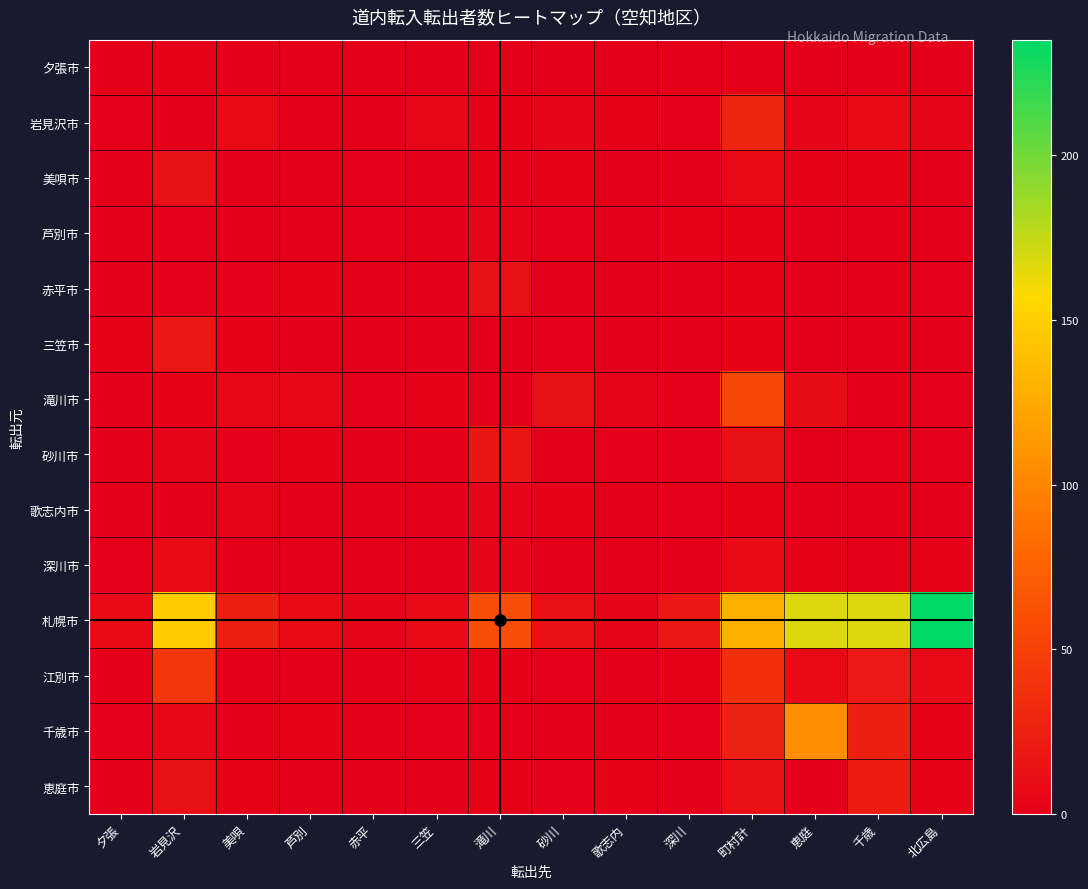

Reading left to right, extract all data points from this chart.

夕張市: 夕張=0	岩見沢=2	美唄=0	芦別=0	赤平=0	三笠=0	滝川=0	砂川=0	歌志内=0	深川=0	町村計=0	恵庭=0	千歳=0	北広島=0
岩見沢市: 夕張=1	岩見沢=0	美唄=9	芦別=0	赤平=0	三笠=7	滝川=3	砂川=5	歌志内=2	深川=1	町村計=30	恵庭=4	千歳=9	北広島=5
美唄市: 夕張=0	岩見沢=14	美唄=0	芦別=0	赤平=1	三笠=0	滝川=2	砂川=3	歌志内=0	深川=0	町村計=8	恵庭=2	千歳=3	北広島=0
芦別市: 夕張=0	岩見沢=1	美唄=0	芦別=0	赤平=1	三笠=0	滝川=5	砂川=1	歌志内=0	深川=2	町村計=3	恵庭=0	千歳=0	北広島=0
赤平市: 夕張=0	岩見沢=1	美唄=1	芦別=3	赤平=0	三笠=0	滝川=13	砂川=0	歌志内=0	深川=0	町村計=3	恵庭=0	千歳=0	北広島=1
三笠市: 夕張=2	岩見沢=18	美唄=2	芦別=0	赤平=0	三笠=0	滝川=0	砂川=1	歌志内=0	深川=0	町村計=3	恵庭=0	千歳=0	北広島=0
滝川市: 夕張=0	岩見沢=3	美唄=6	芦別=7	赤平=1	三笠=3	滝川=0	砂川=13	歌志内=4	深川=1	町村計=55	恵庭=10	千歳=0	北広島=1
砂川市: 夕張=0	岩見沢=4	美唄=1	芦別=2	赤平=0	三笠=0	滝川=17	砂川=0	歌志内=1	深川=1	町村計=13	恵庭=0	千歳=1	北広島=1
歌志内市: 夕張=0	岩見沢=0	美唄=4	芦別=0	赤平=0	三笠=0	滝川=5	砂川=2	歌志内=0	深川=1	町村計=3	恵庭=0	千歳=0	北広島=0
深川市: 夕張=1	岩見沢=9	美唄=0	芦別=0	赤平=0	三笠=0	滝川=5	砂川=0	歌志内=0	深川=0	町村計=9	恵庭=2	千歳=0	北広島=2
札幌市: 夕張=8	岩見沢=148	美唄=24	芦別=9	赤平=5	三笠=8	滝川=60	砂川=12	歌志内=4	深川=18	町村計=129	恵庭=167	千歳=167	北広島=235
江別市: 夕張=0	岩見沢=42	美唄=0	芦別=0	赤平=0	三笠=2	滝川=3	砂川=1	歌志内=0	深川=2	町村計=37	恵庭=9	千歳=19	北広島=8
千歳市: 夕張=1	岩見沢=7	美唄=0	芦別=3	赤平=0	三笠=1	滝川=1	砂川=0	歌志内=0	深川=1	町村計=26	恵庭=106	千歳=24	北広島=3
恵庭市: 夕張=0	岩見沢=13	美唄=3	芦別=0	赤平=0	三笠=0	滝川=3	砂川=1	歌志内=2	深川=0	町村計=12	恵庭=0	千歳=22	北広島=2